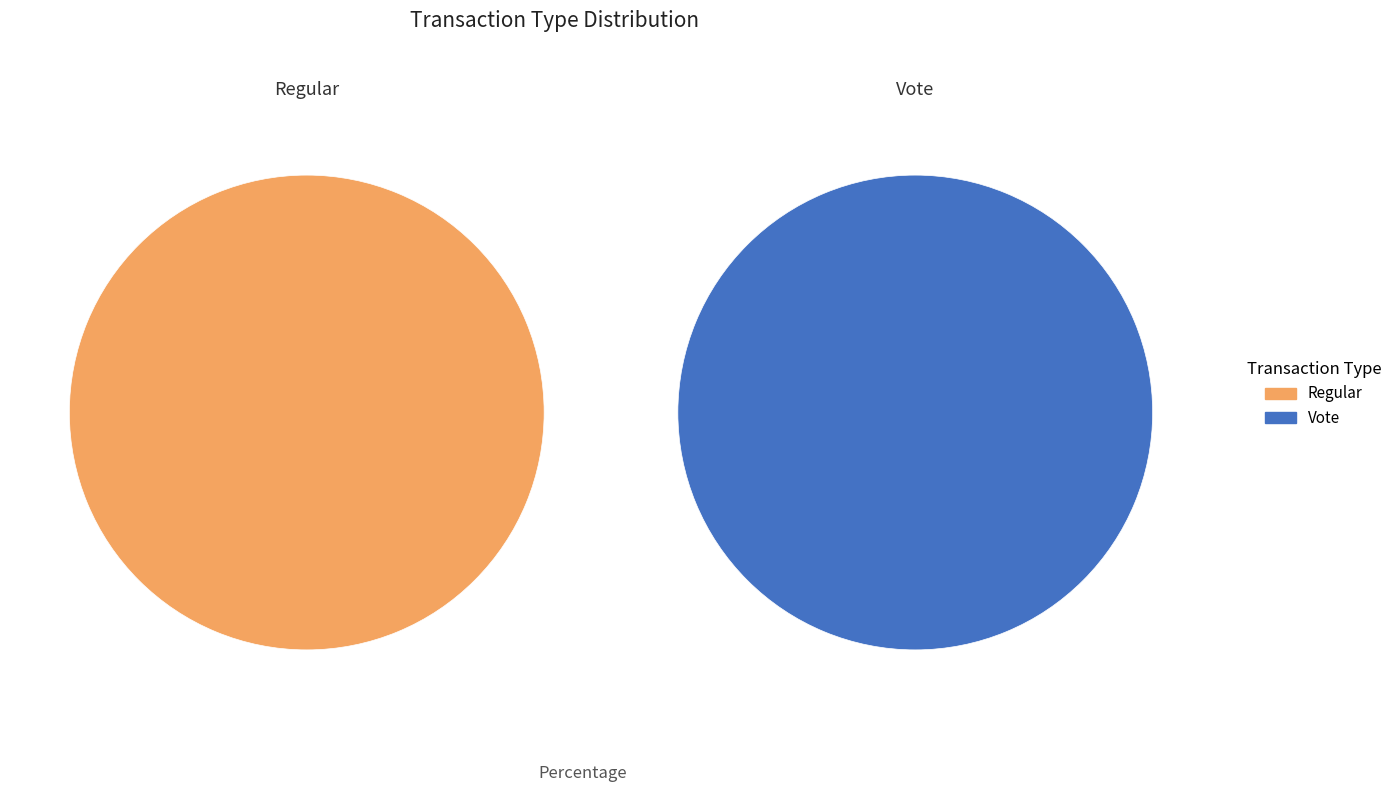

What is the difference between the highest and lowest values at tx_type?

3